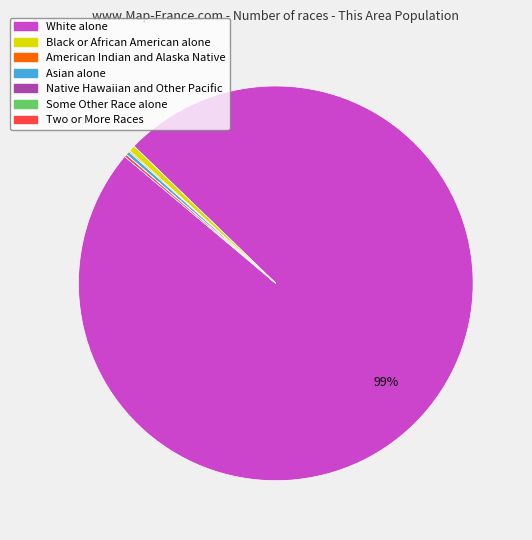

To the nearest percent, what is the average slice percentage?

14%